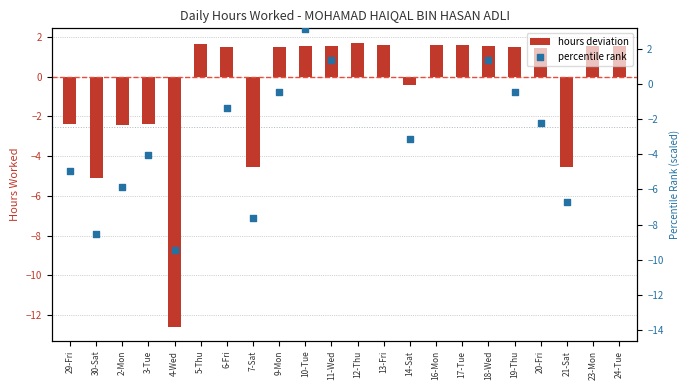

At which category is the sum across all series the highest?

12-Thu